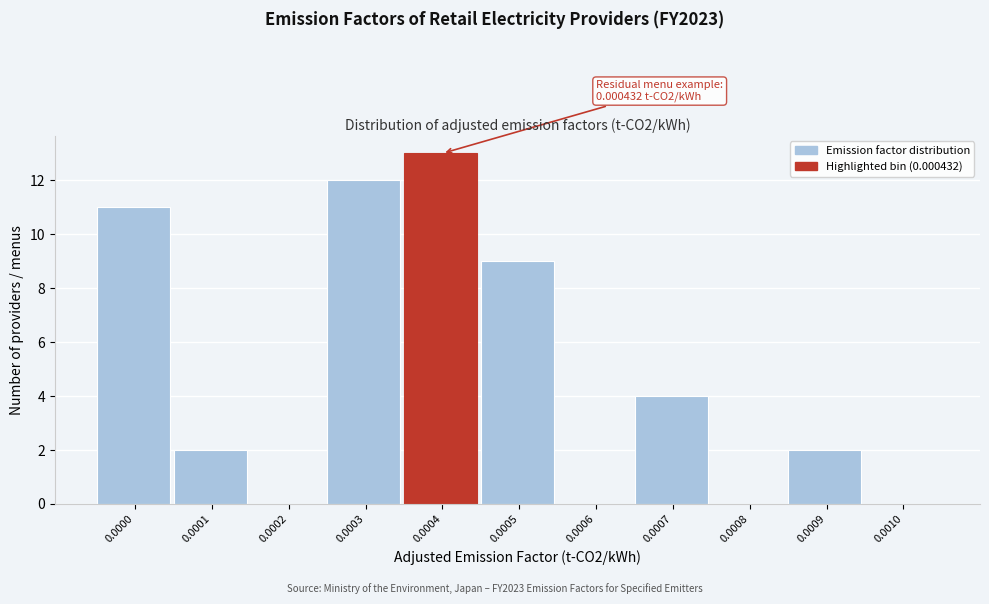

Reading left to right, what are all the values shown in this chart?

0.0000=11	0.0001=2	0.0002=0	0.0003=12	0.0004=13	0.0005=9	0.0006=0	0.0007=4	0.0008=0	0.0009=2	0.0010=0